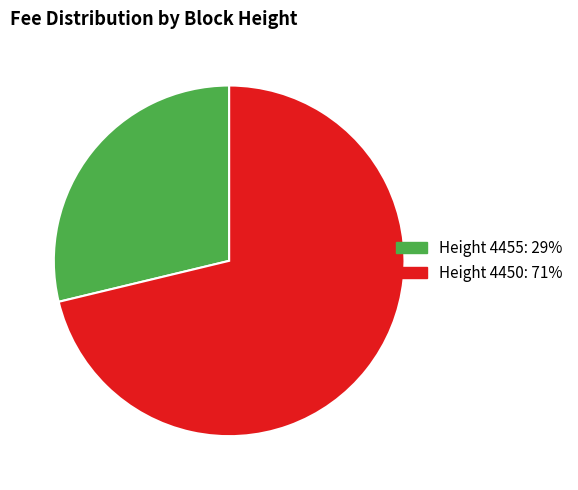

What is the ratio of the value at Height 4450 to the value at Height 4455?

2.5